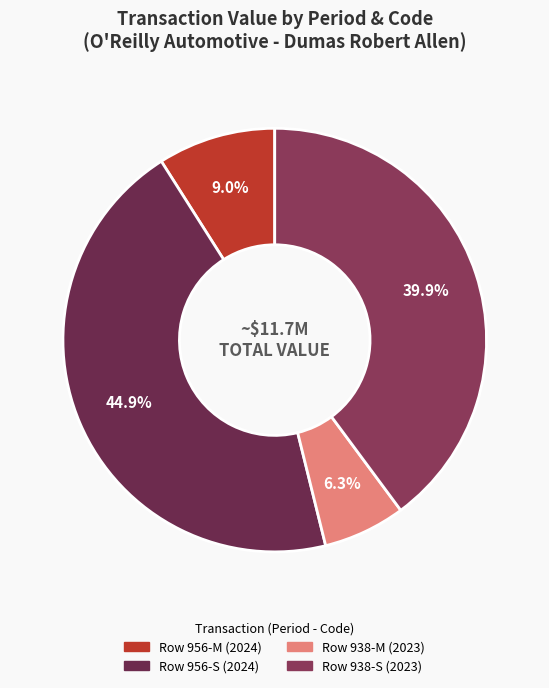

To the nearest percent, what is the average slice percentage?

25%